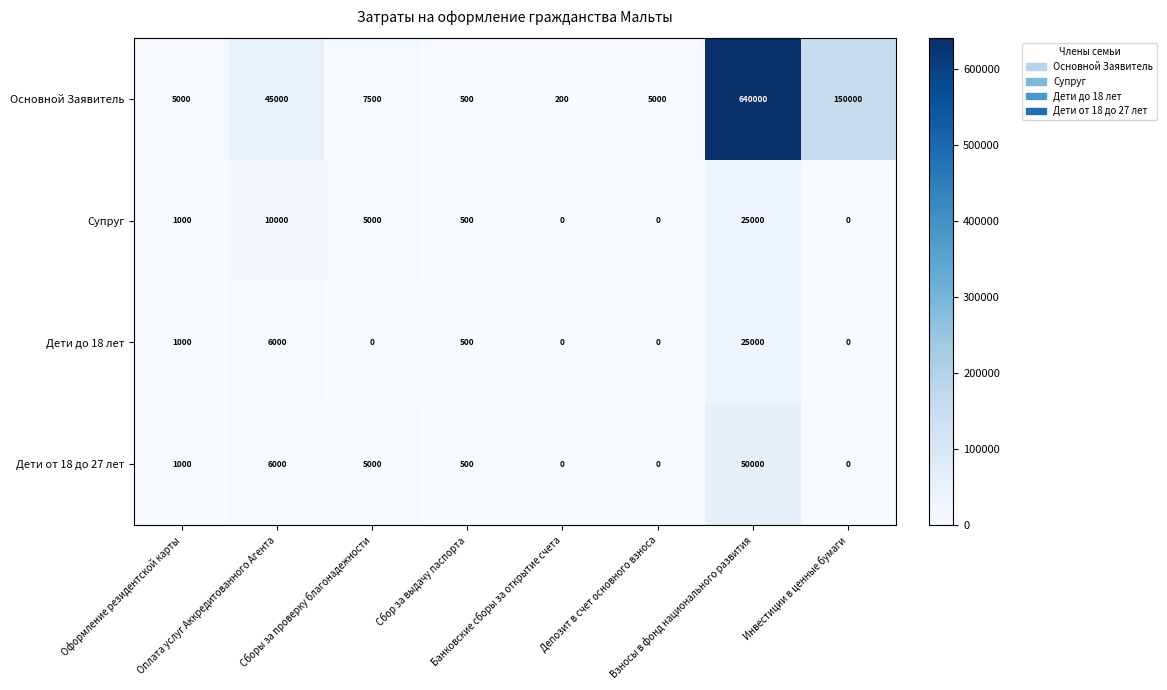

How many distinct data groups are displayed?

4